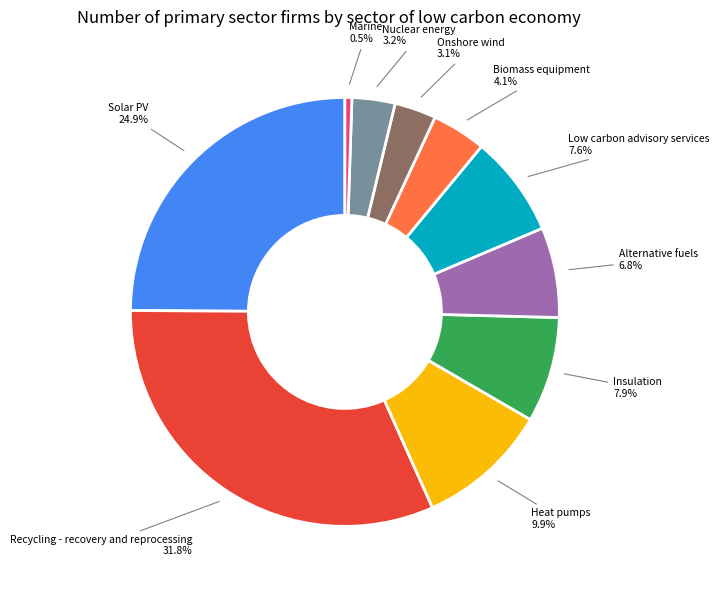

Is the sum of Insulation and Onshore wind greater than half?

No